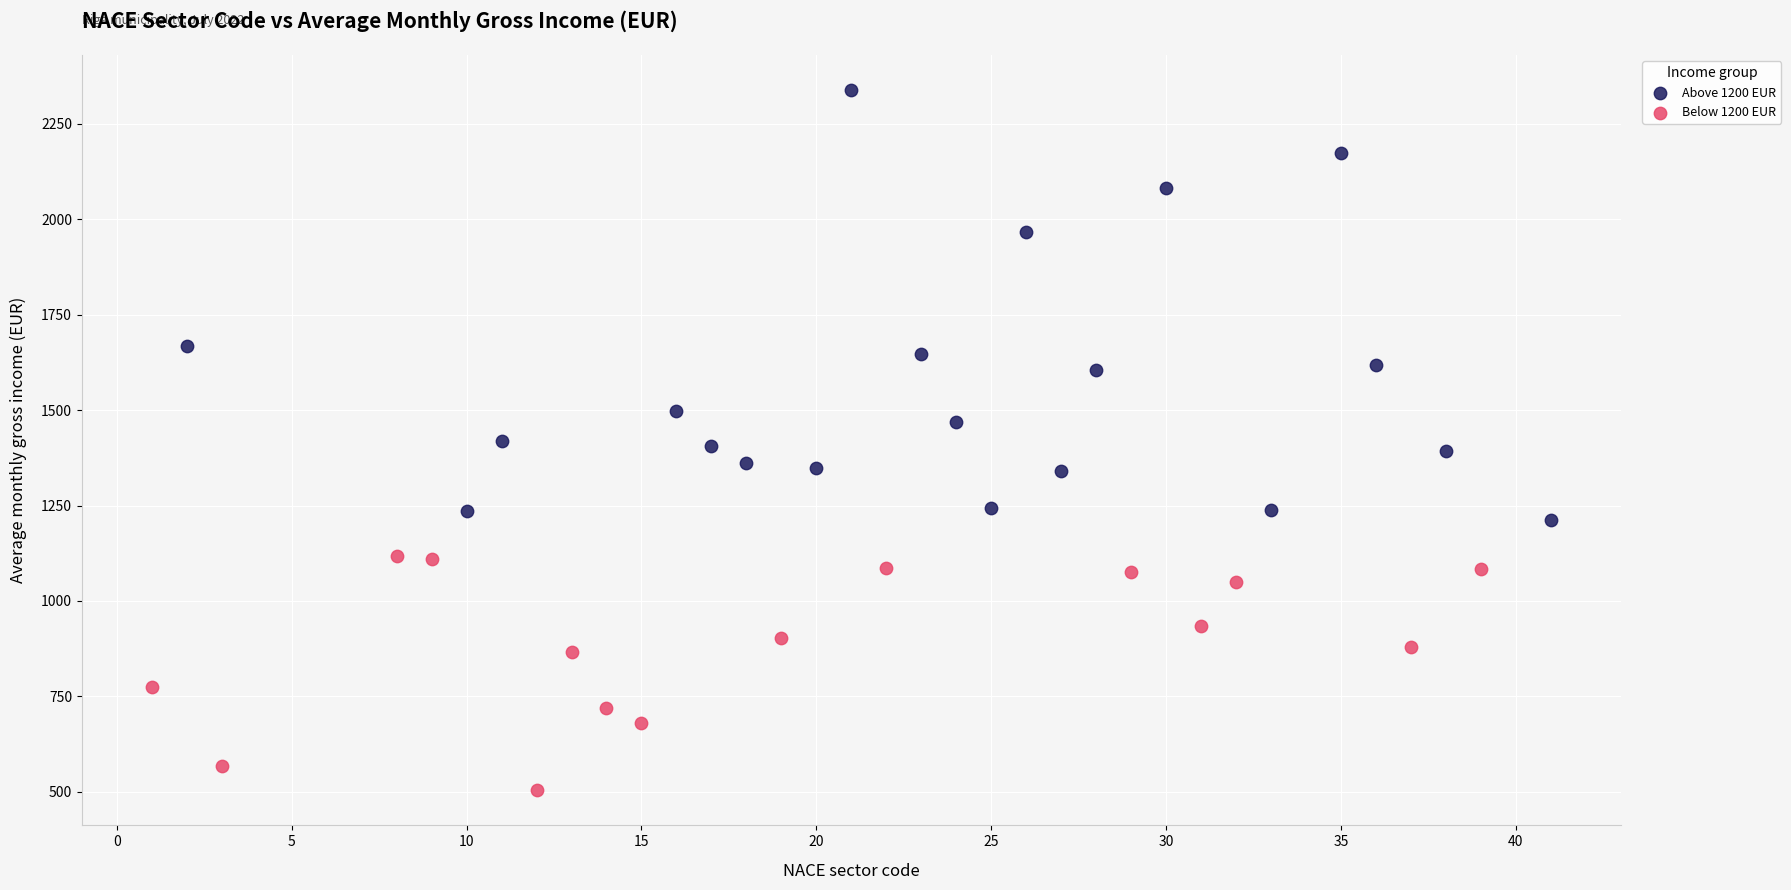

Which series has the widest spread of Y values?

Above 1200 EUR